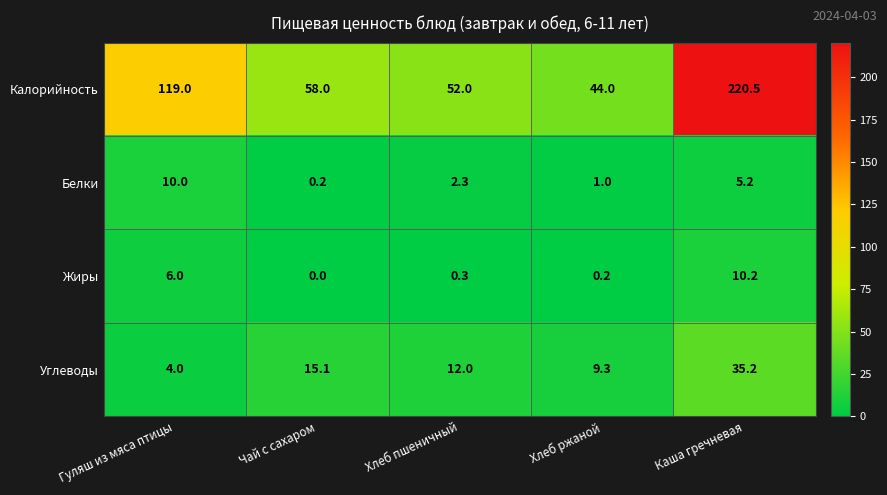

The value of Калорийность at Гуляш из мяса птицы is 119.0. True or false?

True